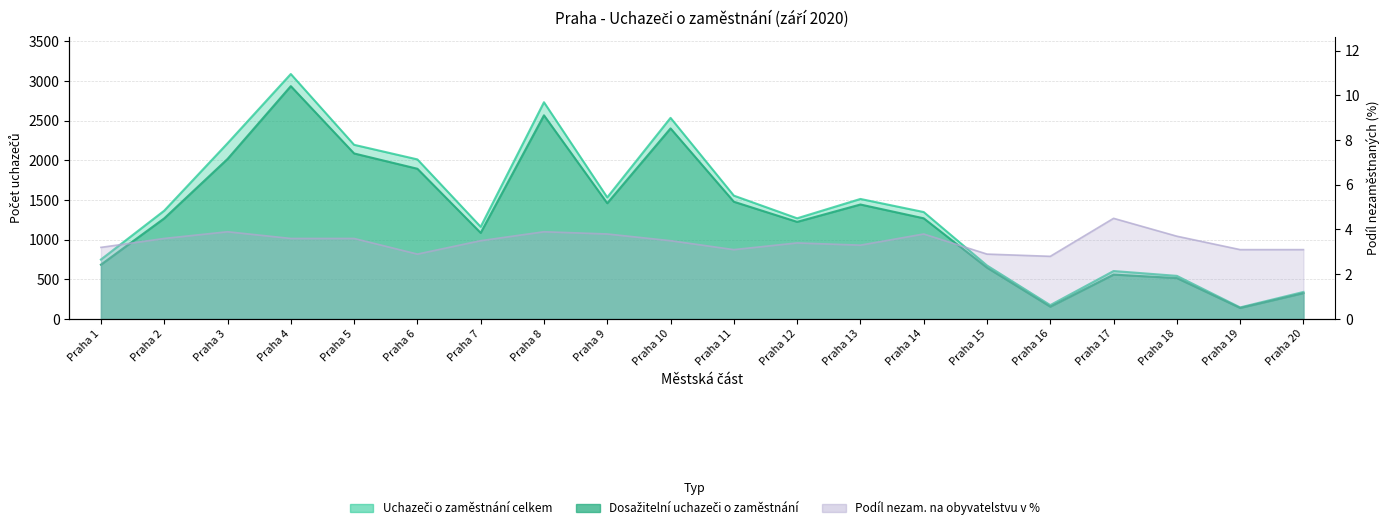

List the series in order of their peak value, lowest first.

Podíl nezam. na obyvatelstvu v %, Dosažitelní uchazeči o zaměstnání, Uchazeči o zaměstnání celkem